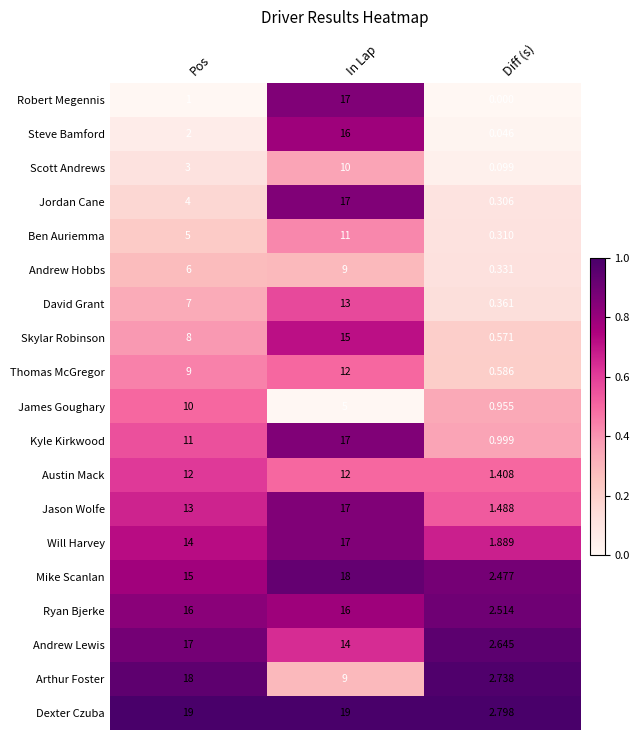

Is the value of Dexter Czuba at Diff (s) greater than the value of Kyle Kirkwood at Pos?

No